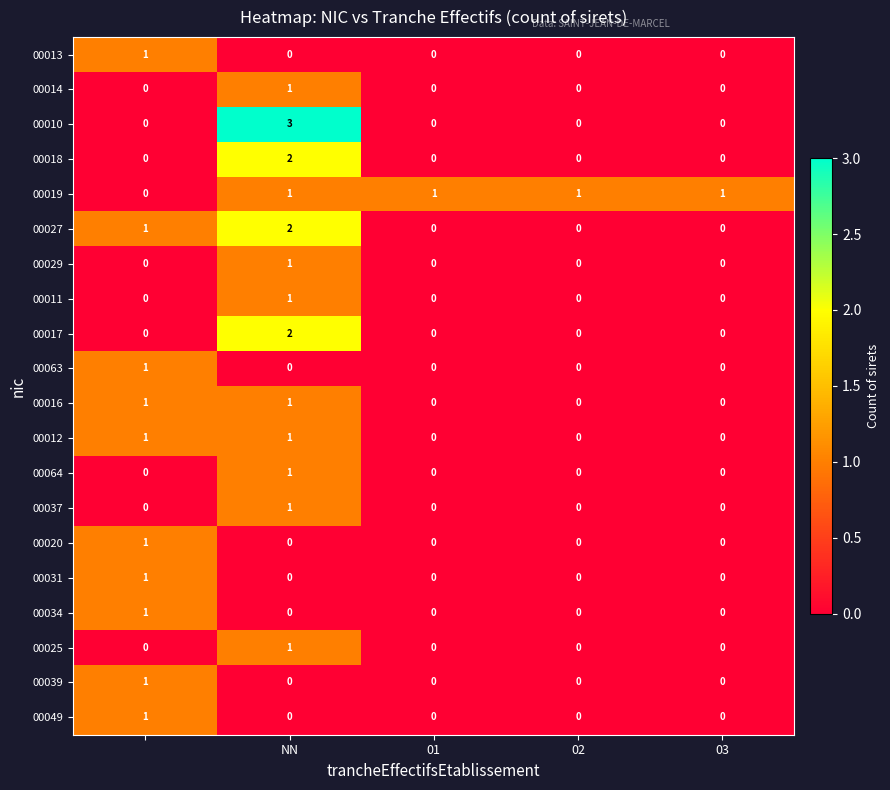

Which series has the widest spread of values?

00010